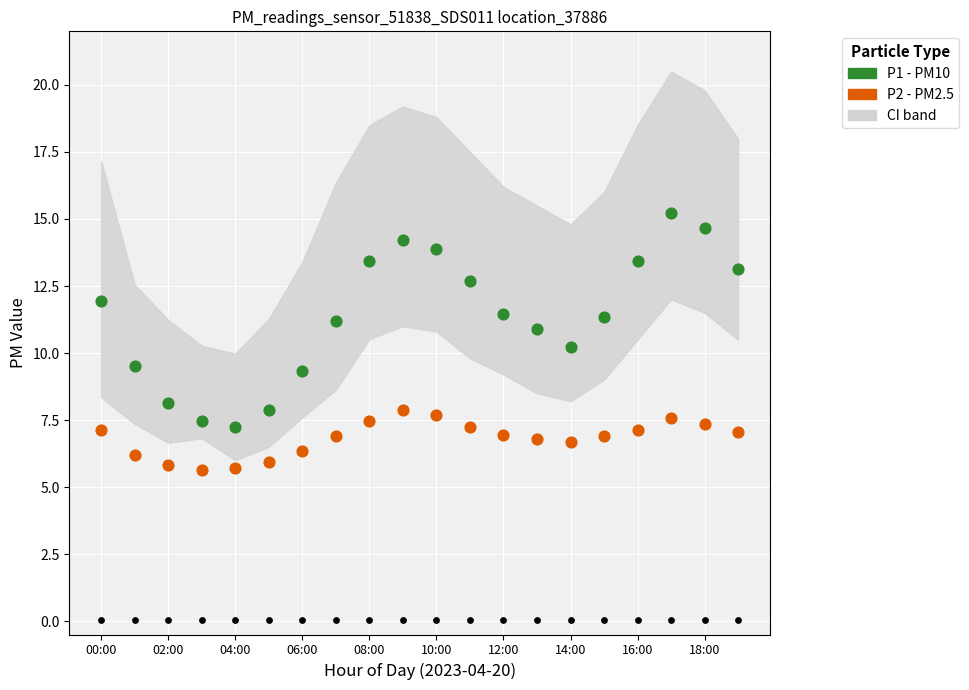

Which series reaches the minimum Y coordinate?

P2 (PM2.5)